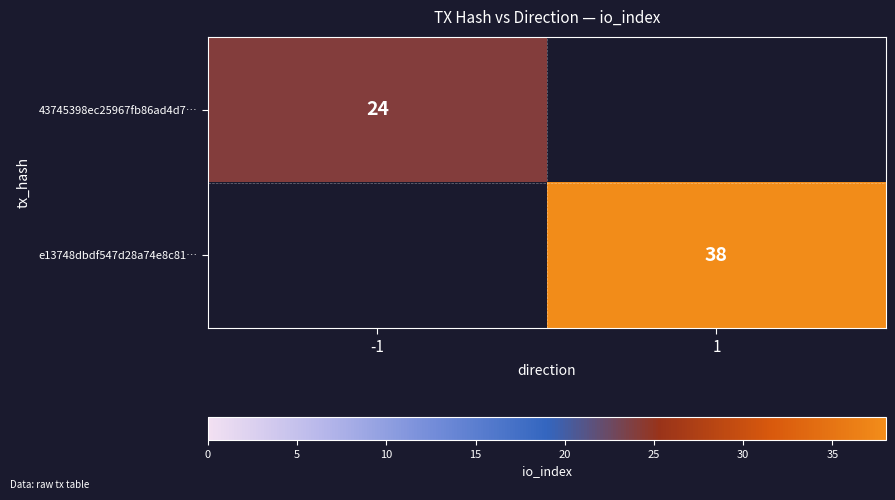

The 43745398ec25967fb86ad4d7… series shows 24 at -1. True or false?

True